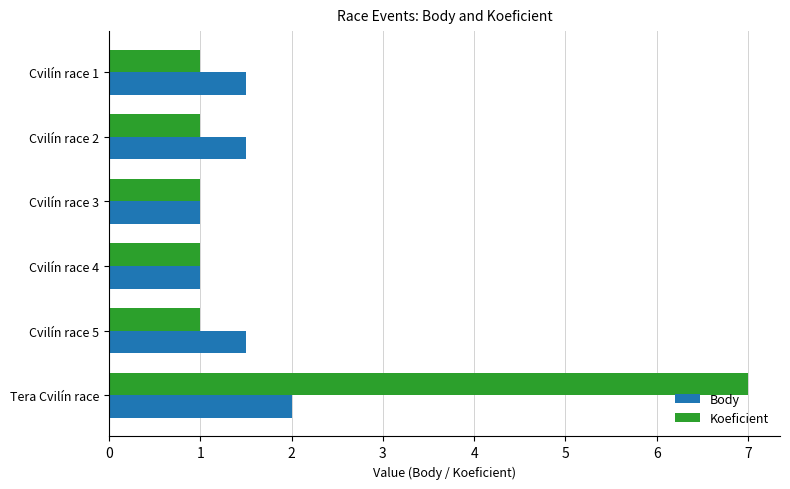

Which series has the largest total across all categories?

Koeficient